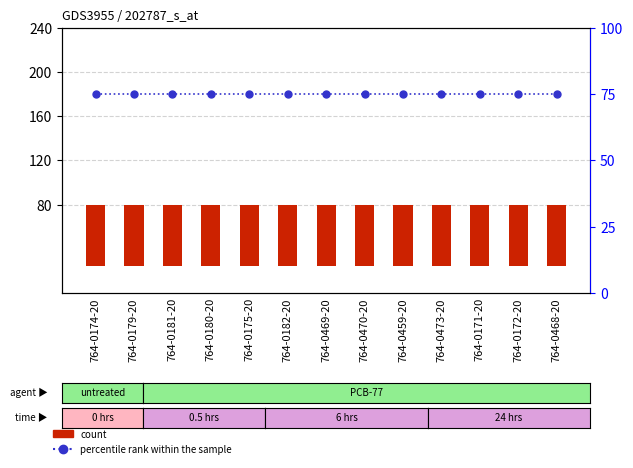

Does the chart contain stacked bars?

No